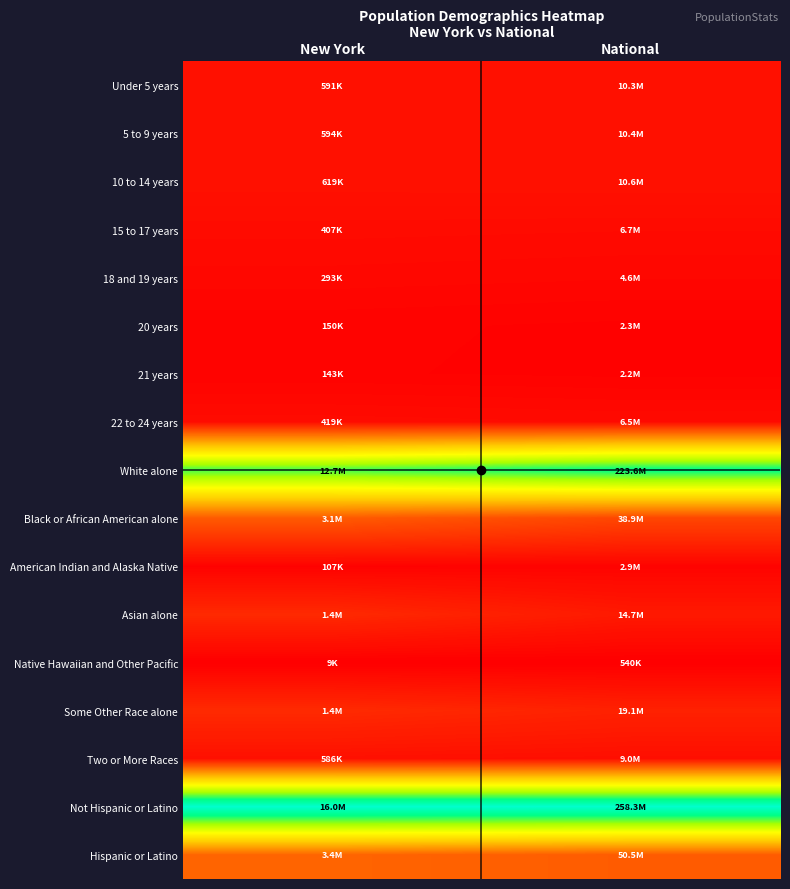

At which category is the sum across all series the highest?

New York